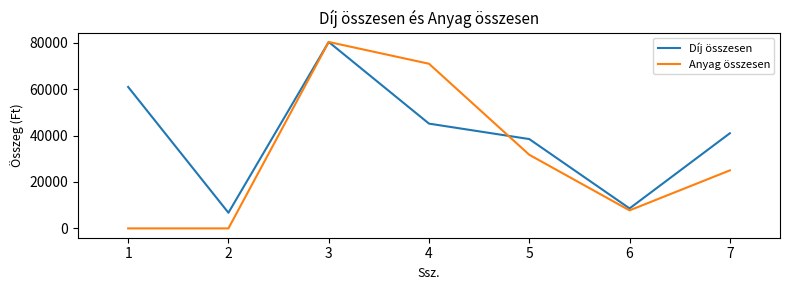

What is the sum of all Díj összesen values?

281303